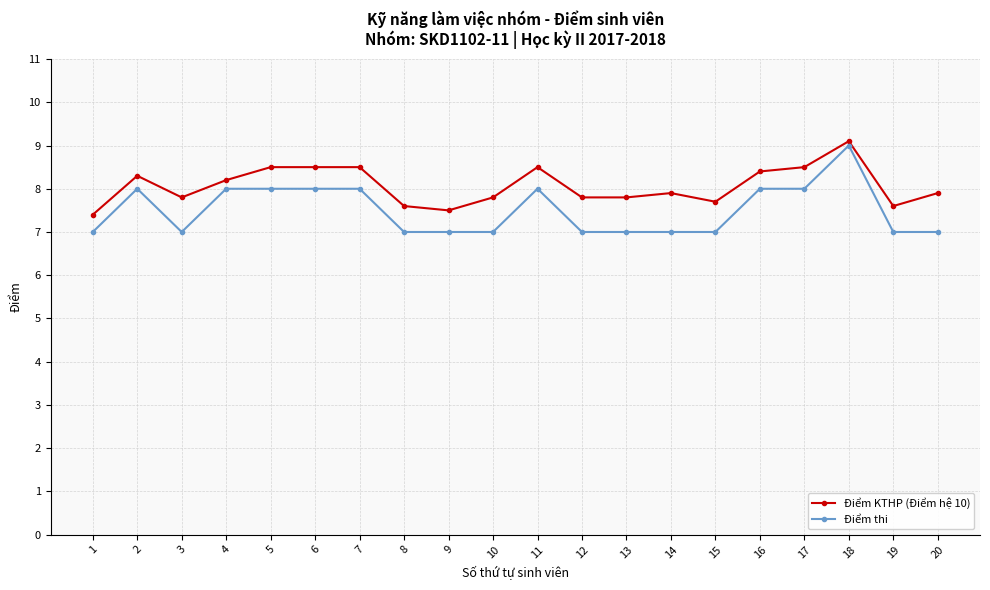

What is the difference between the highest and lowest values at 20?

0.9